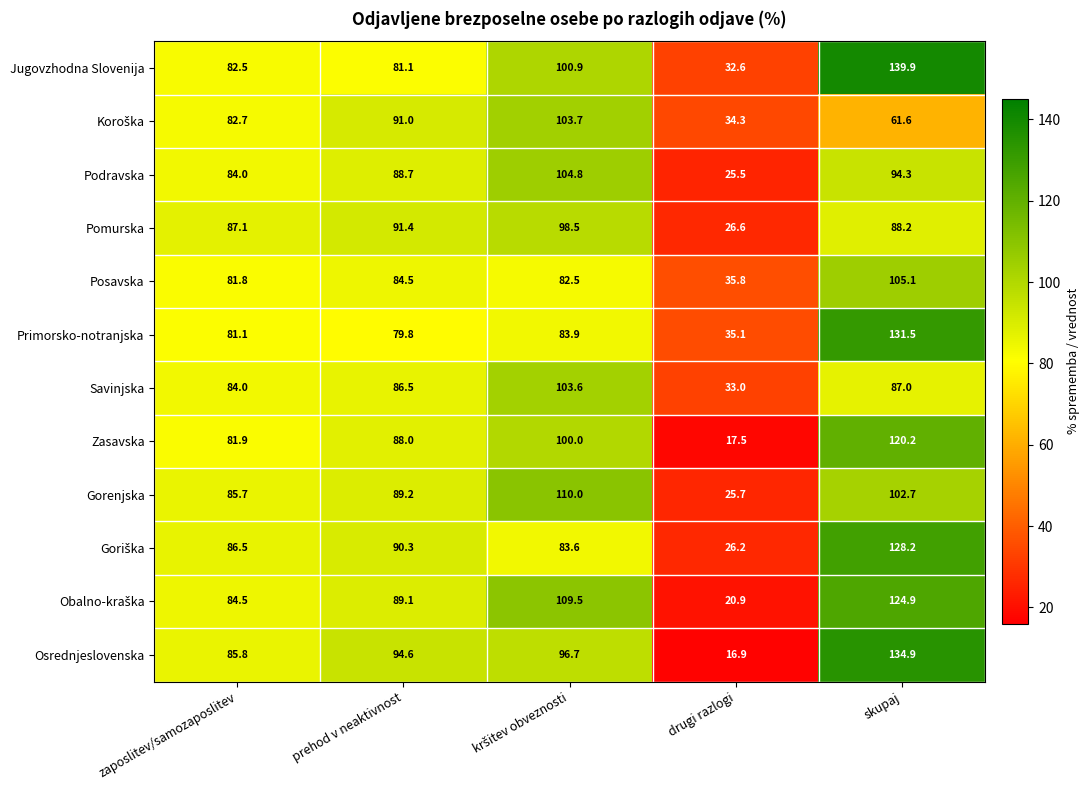

At which category is the sum across all series the highest?

skupaj